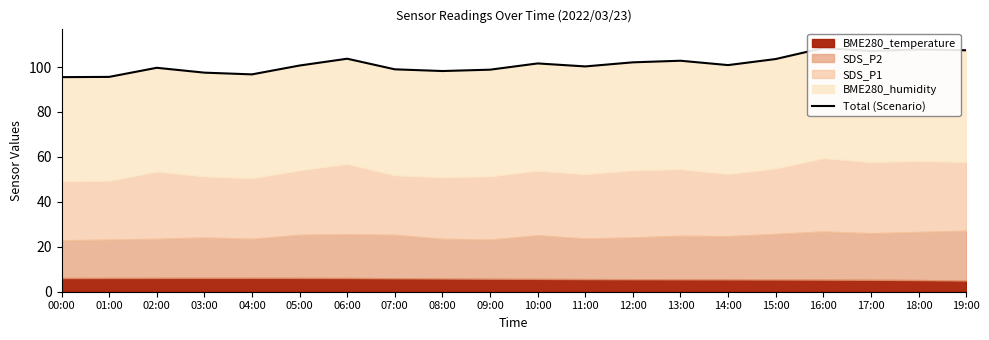

The value at 14:00 is 27.5. True or false?

False